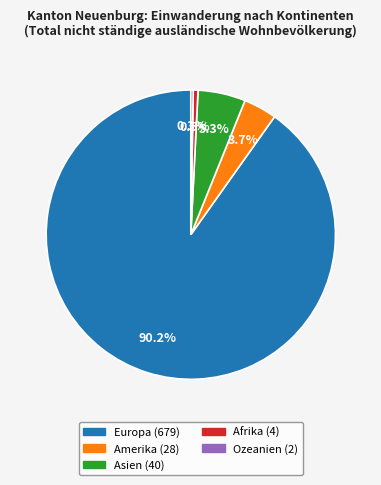

To the nearest percent, what is the average slice percentage?

20%